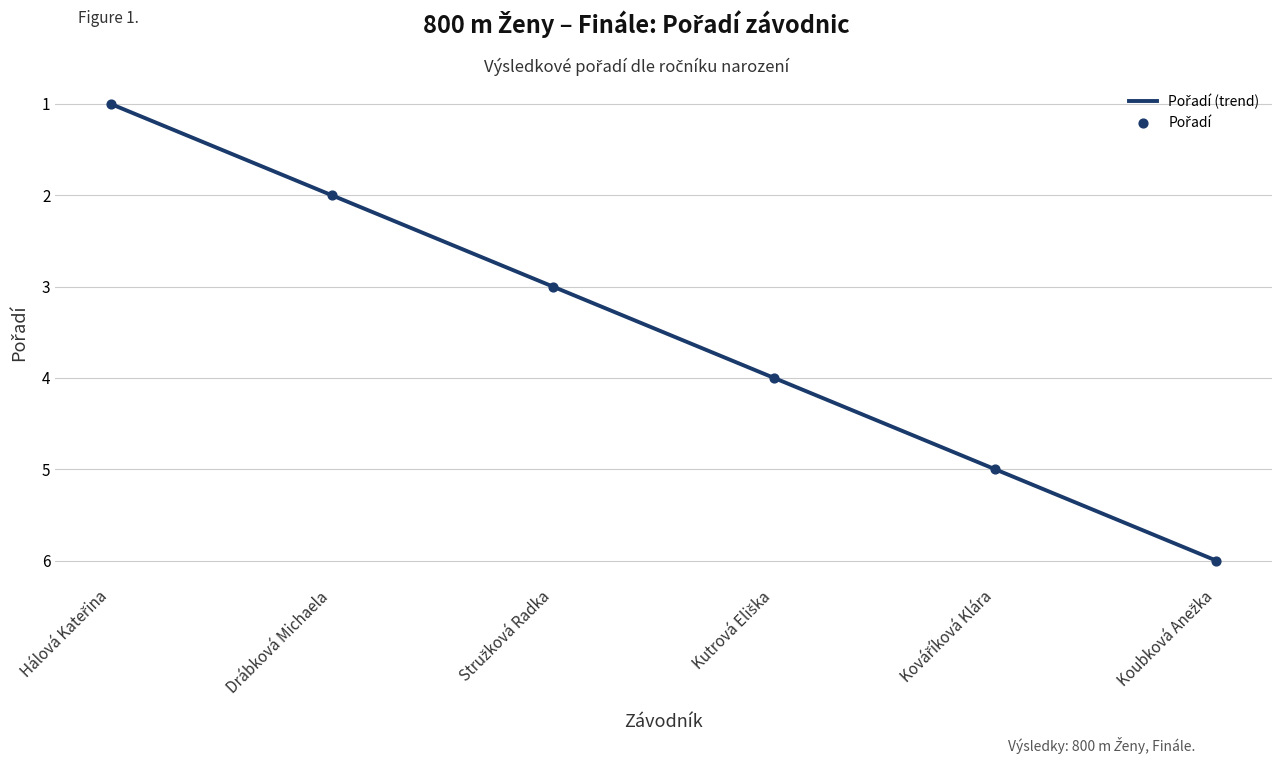

Between Hálová Kateřina and Stružková Radka, which is larger?

Stružková Radka